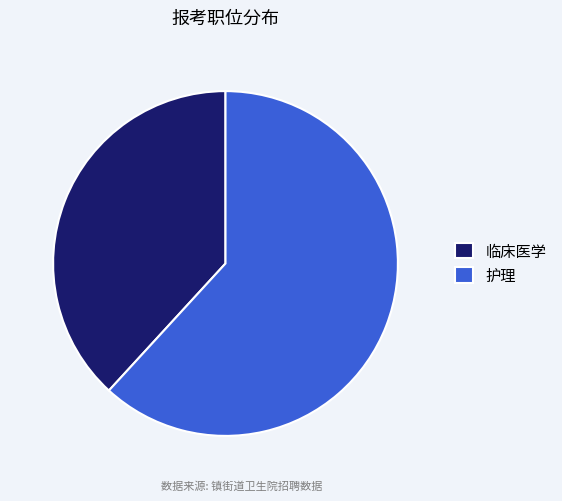

Count the number of slices in the pie.

2